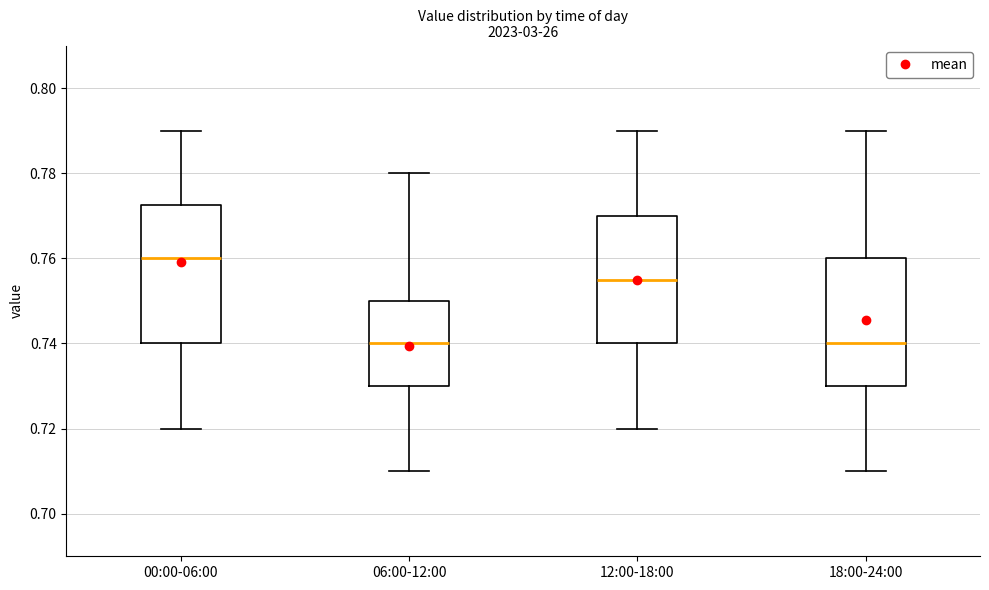

Reading left to right, read every box against the y-axis: the position of its median line, the range the box covers, and the ends of its whiskers. The values are not printed on the chart, so give them approximately, as read against the axis.

00:00-06:00: median 0.760, box 0.740 to 0.772, whiskers 0.720 to 0.790
06:00-12:00: median 0.740, box 0.730 to 0.750, whiskers 0.710 to 0.780
12:00-18:00: median 0.756, box 0.740 to 0.770, whiskers 0.720 to 0.790
18:00-24:00: median 0.740, box 0.730 to 0.760, whiskers 0.710 to 0.790